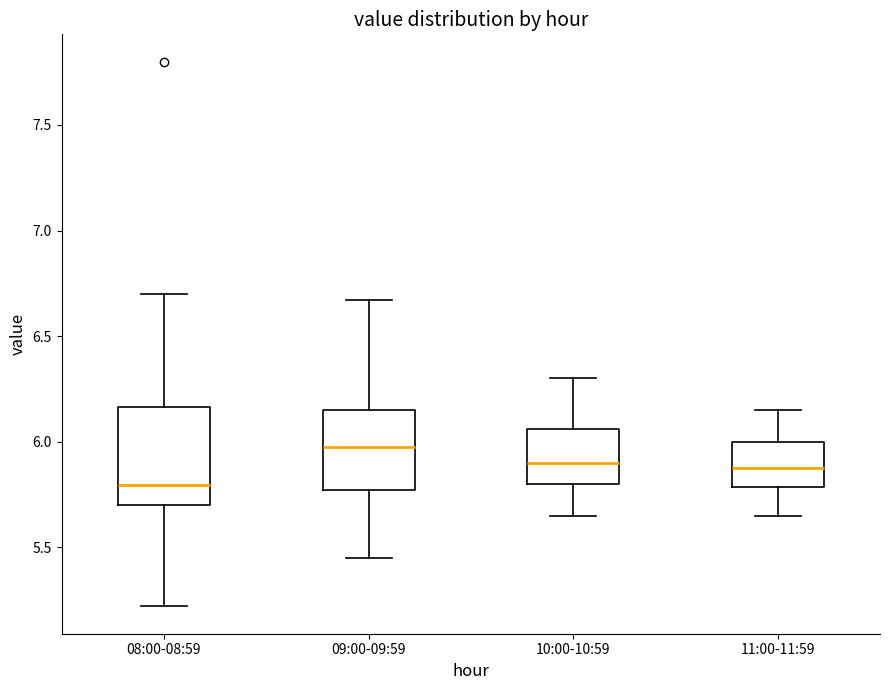

Which box's median line is the lowest?

08:00-08:59